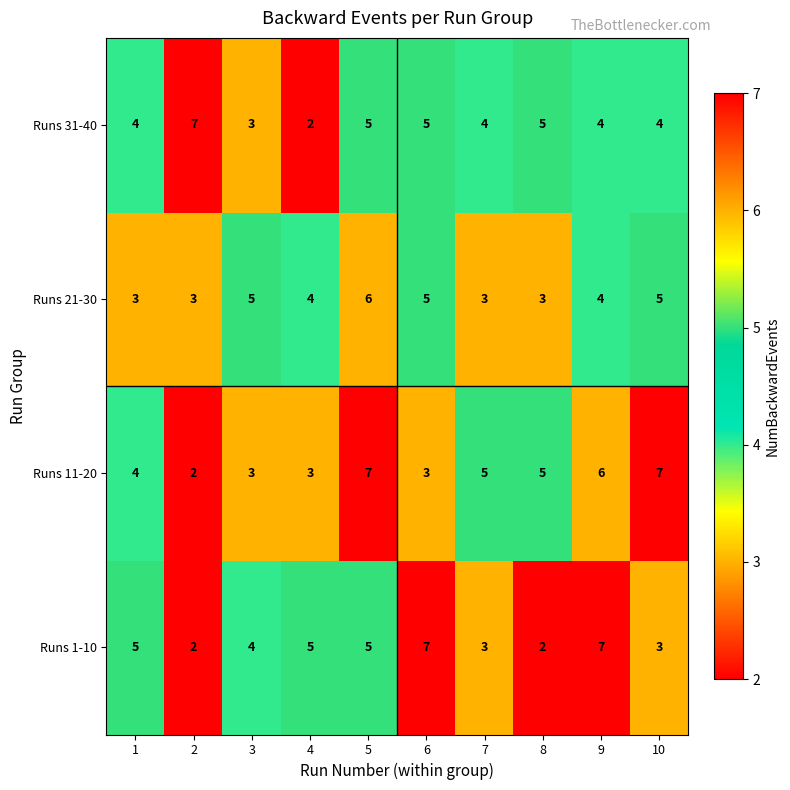

What is the spread (max minus min) of values at 2?

5